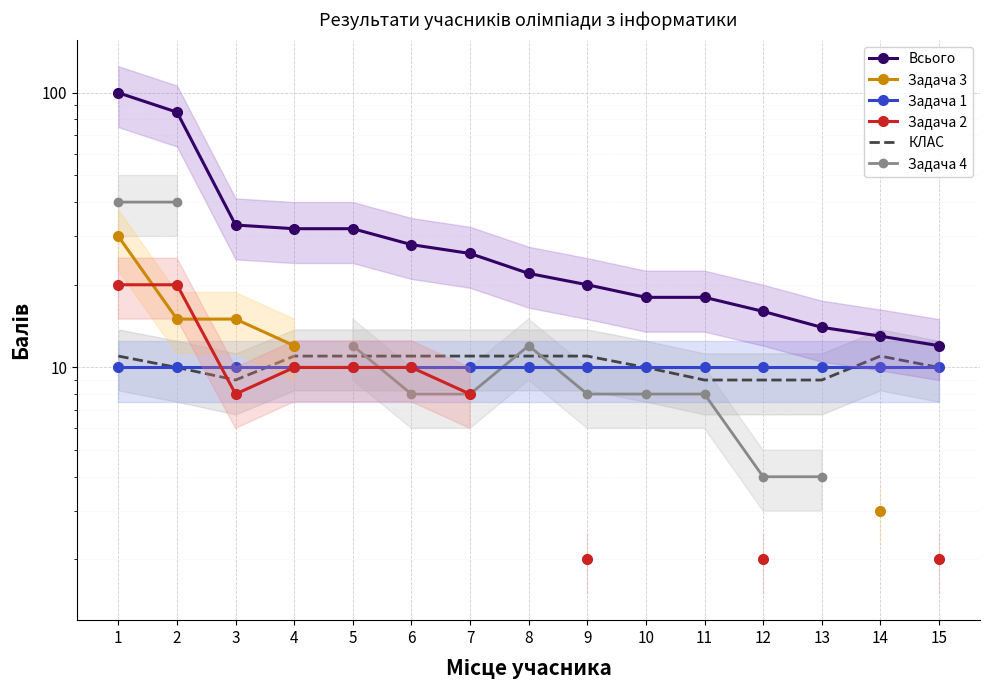

Where is Всього nearest to the value 56?

3